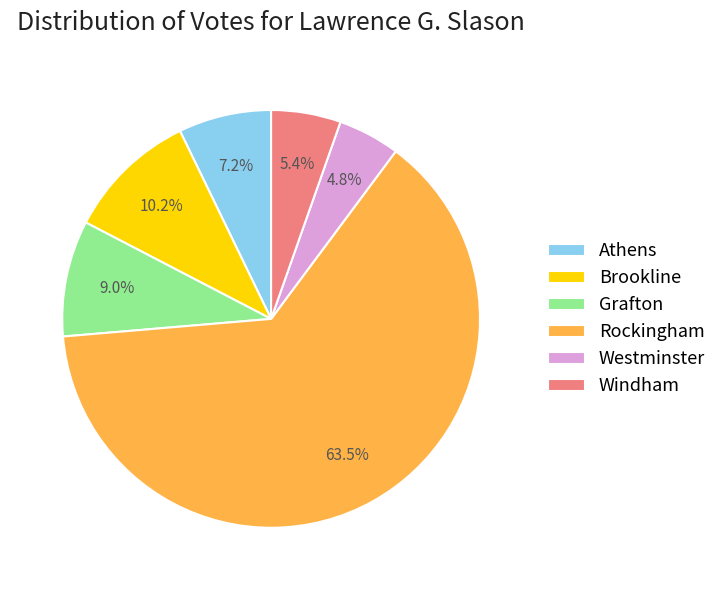

To the nearest percent, what is the difference between the Brookline and Windham slice percentages?

5%